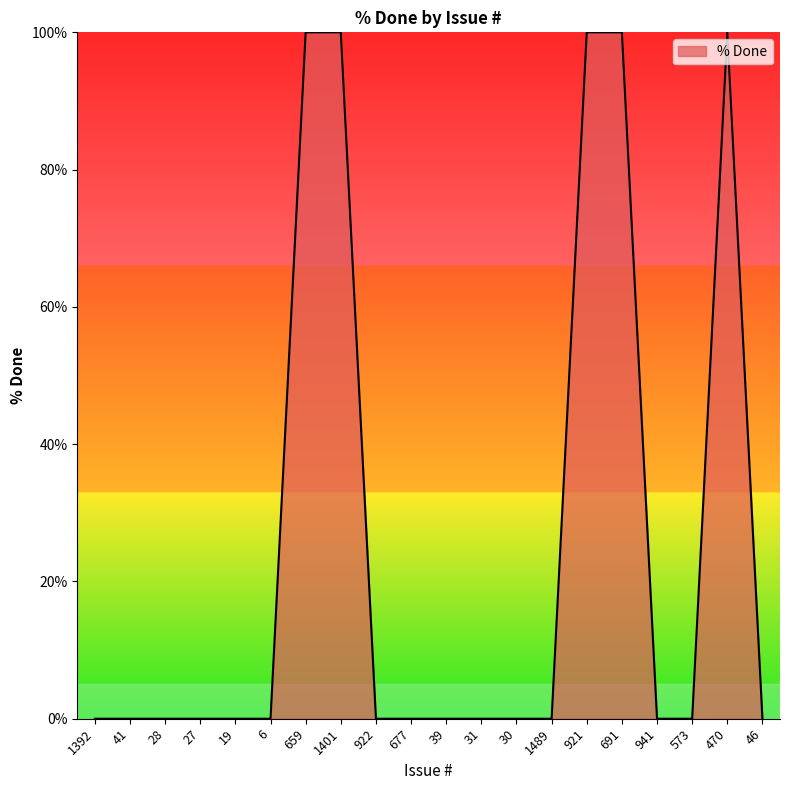

What is the change in value from 19 to 1401?

+100